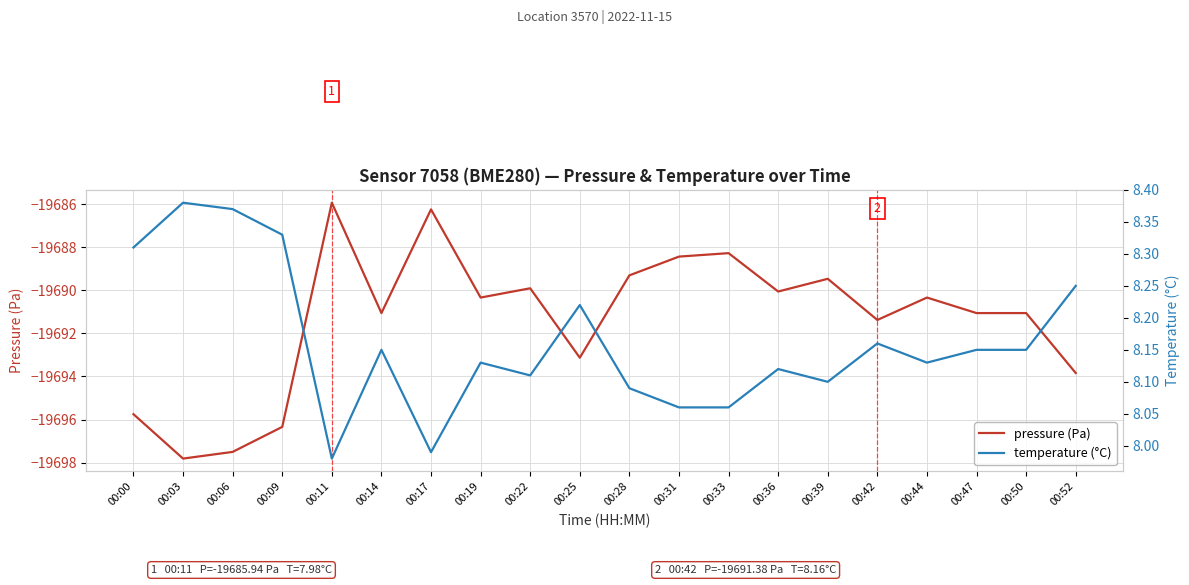

How many values in the pressure (Pa) series are below -19690?

13